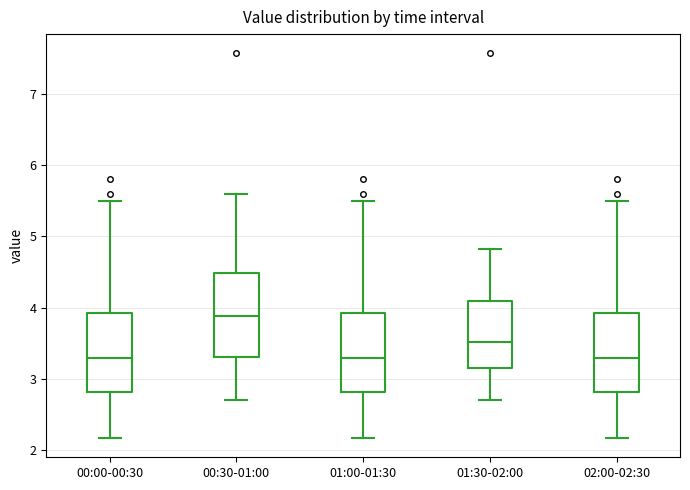

Reading left to right, read every box against the y-axis: the position of its median line, the range the box covers, and the ends of its whiskers. The values are not printed on the chart, so give them approximately, as read against the axis.

00:00-00:30: median 3.3, box 2.8 to 3.9, whiskers 2.2 to 5.5
00:30-01:00: median 3.9, box 3.3 to 4.5, whiskers 2.7 to 5.6
01:00-01:30: median 3.3, box 2.8 to 3.9, whiskers 2.2 to 5.5
01:30-02:00: median 3.5, box 3.2 to 4.1, whiskers 2.7 to 4.8
02:00-02:30: median 3.3, box 2.8 to 3.9, whiskers 2.2 to 5.5